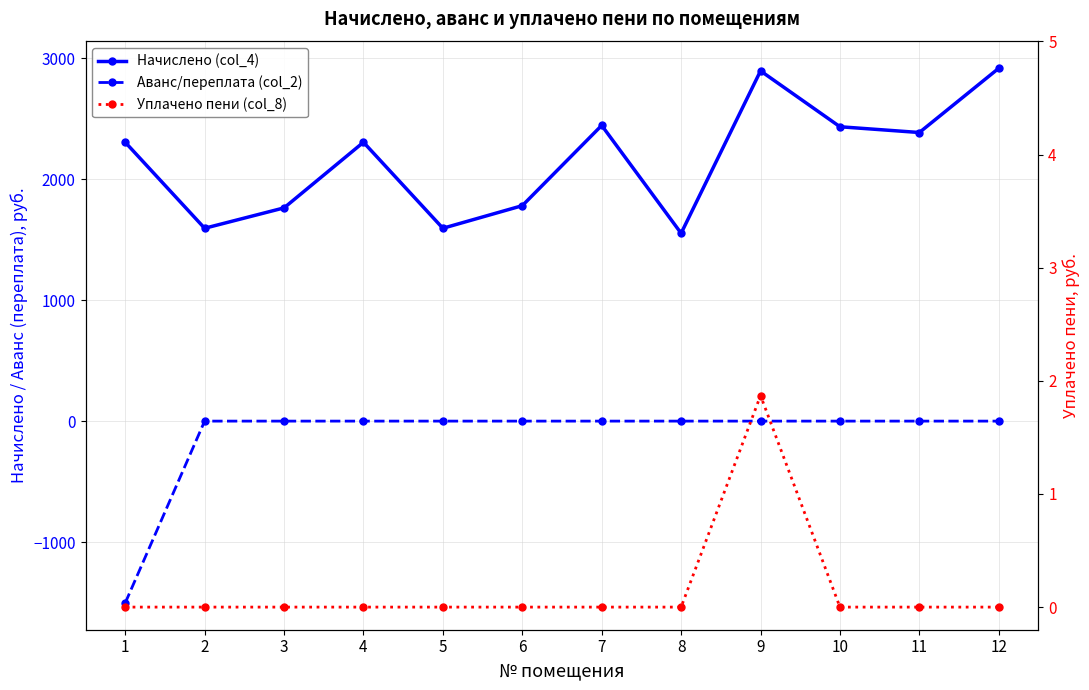

Reading right to left, transcribe all the data shown in this chart.

Начислено (col_4): 2918.1	2386.6	2434.2	2896.1	1553.3	2445.2	1781.7	1594.7	2305.9	1763.3	1594.7	2305.9
Аванс/переплата (col_2): 0.0	0.0	0.0	0.0	0.0	0.0	0.0	0.0	0.0	0.0	0.0	-1504.0
Уплачено пени (col_8): 0.0	0.0	0.0	1.9	0.0	0.0	0.0	0.0	0.0	0.0	0.0	0.0